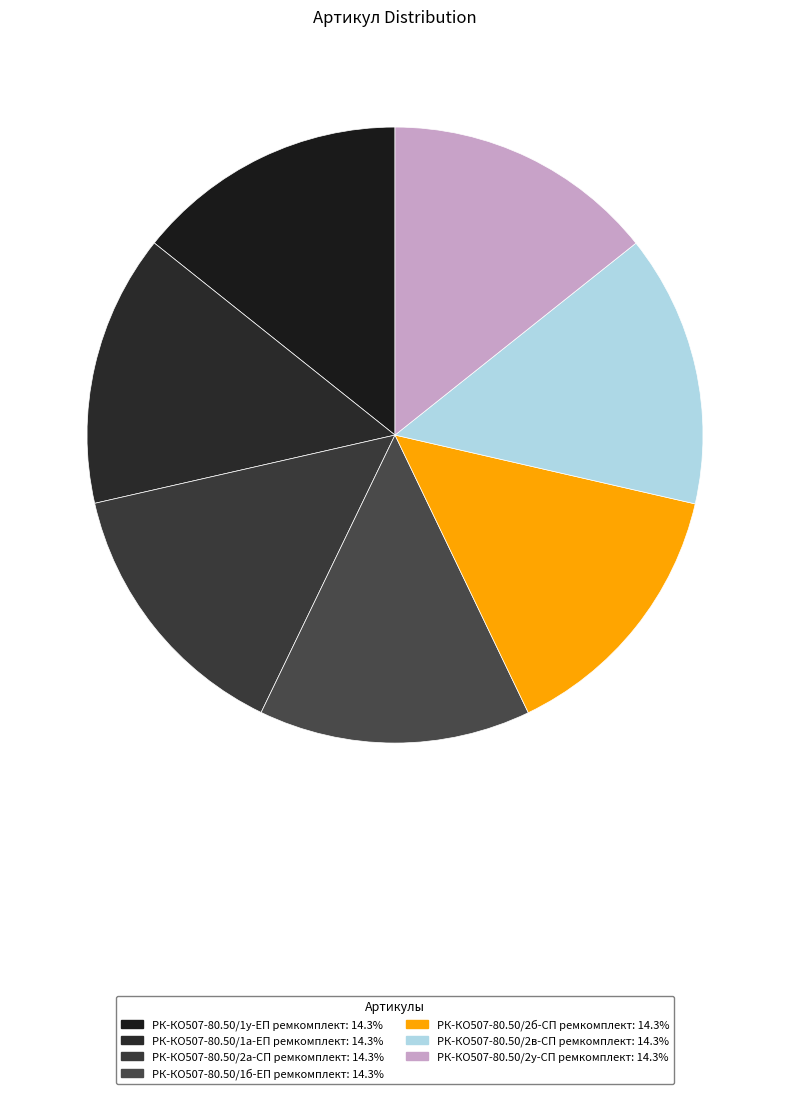

Count the number of slices in the pie.

7